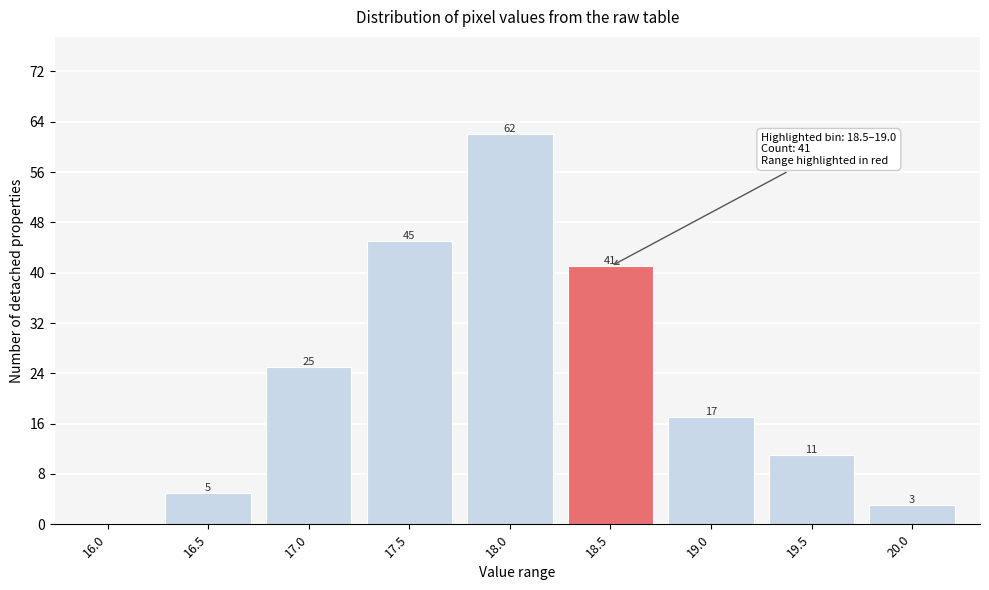

Reading left to right, extract all data points from this chart.

16.0=0	16.5=5	17.0=25	17.5=45	18.0=62	18.5=41	19.0=17	19.5=11	20.0=3